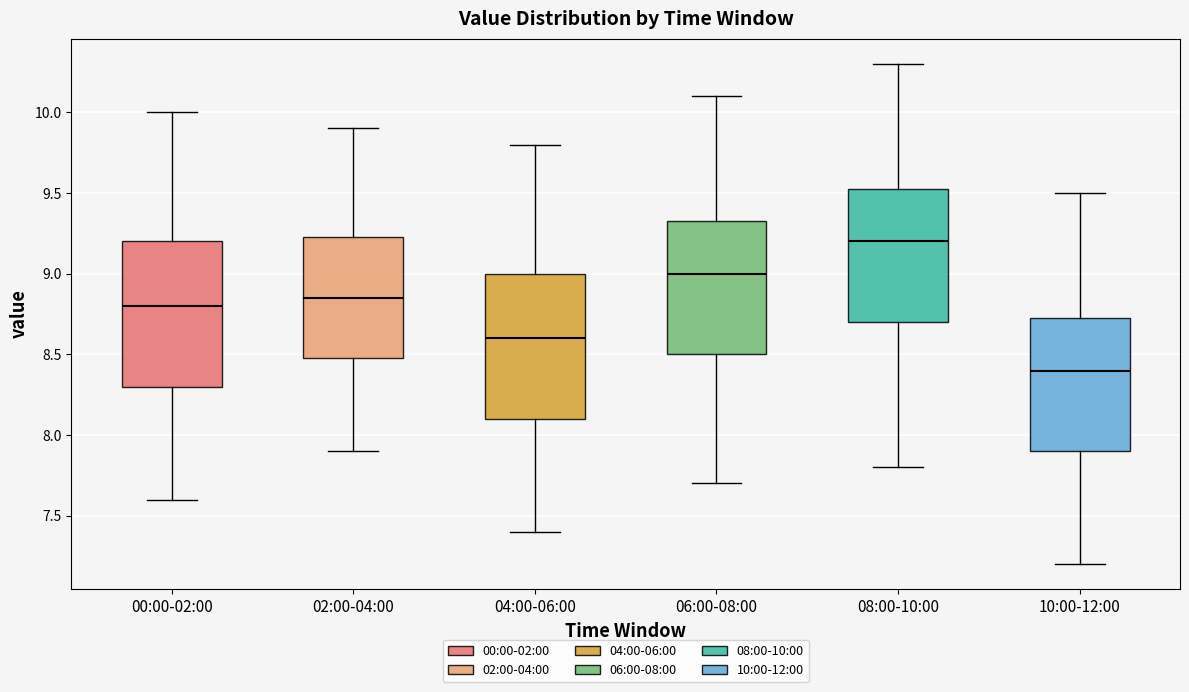

Reading left to right, read every box against the y-axis: the position of its median line, the range the box covers, and the ends of its whiskers. The values are not printed on the chart, so give them approximately, as read against the axis.

00:00-02:00: median 8.80, box 8.30 to 9.20, whiskers 7.60 to 10.00
02:00-04:00: median 8.85, box 8.50 to 9.25, whiskers 7.90 to 9.90
04:00-06:00: median 8.60, box 8.10 to 9.00, whiskers 7.40 to 9.80
06:00-08:00: median 9.00, box 8.50 to 9.35, whiskers 7.70 to 10.10
08:00-10:00: median 9.20, box 8.70 to 9.55, whiskers 7.80 to 10.30
10:00-12:00: median 8.40, box 7.90 to 8.75, whiskers 7.20 to 9.50